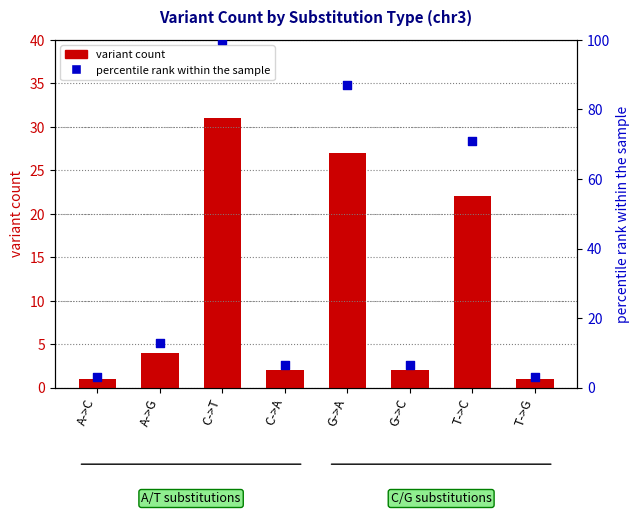

At how many categories does at least one series exceed 19?

3